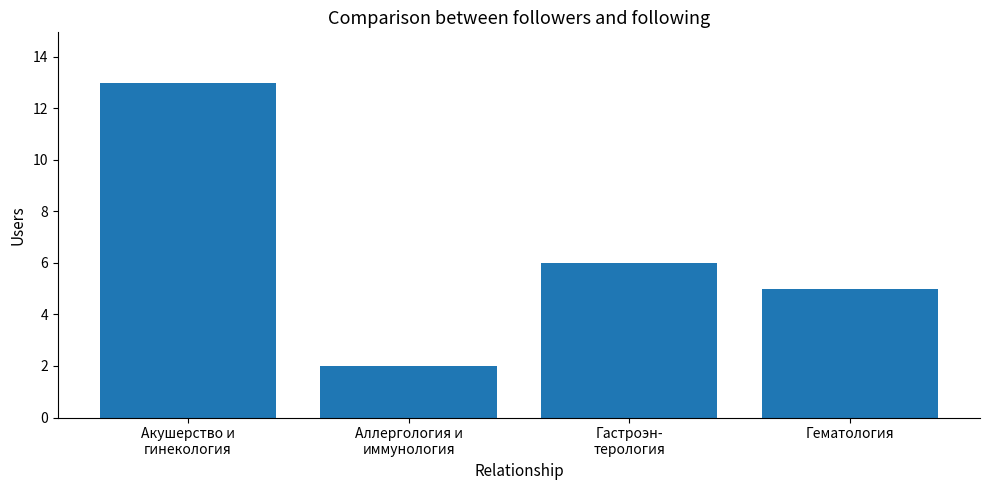

True or false: the data shows 13 at Акушерство и
гинекология.

True